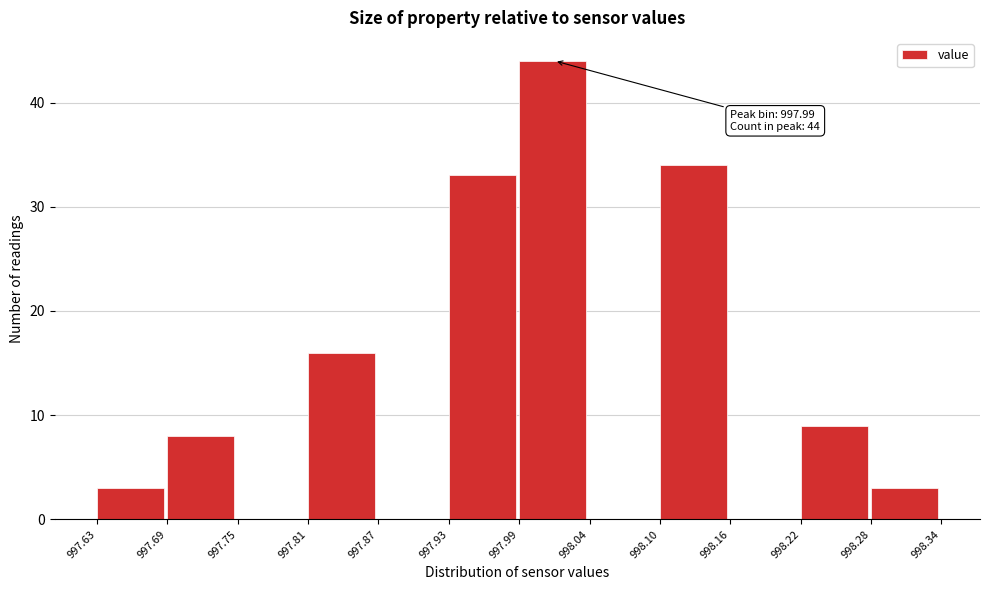

Over which range of the x-axis is the bar tallest?

997.99 to 998.04